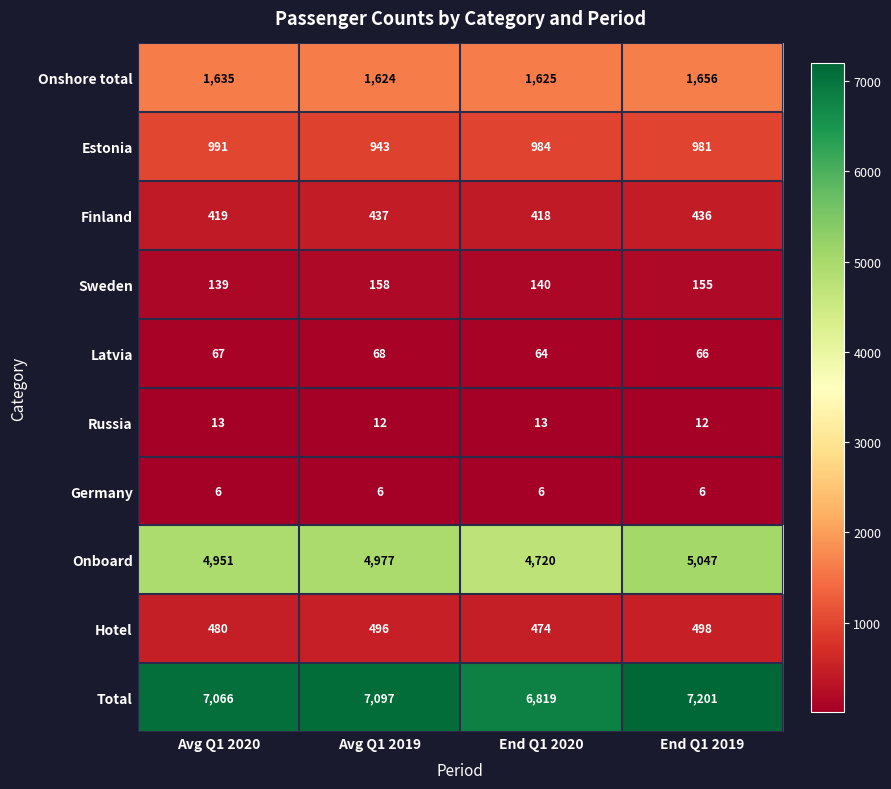

What is the spread (max minus min) of values at Avg Q1 2020?

7060